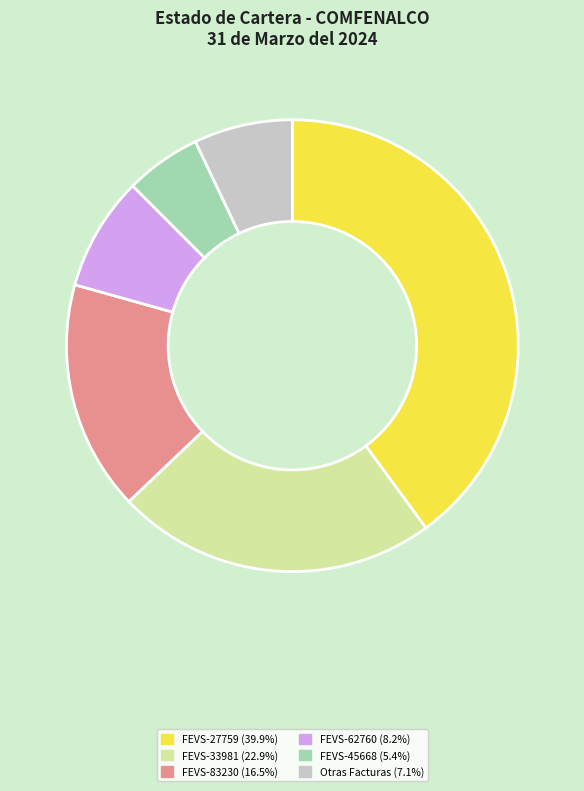

Does any single category account for the majority?

No